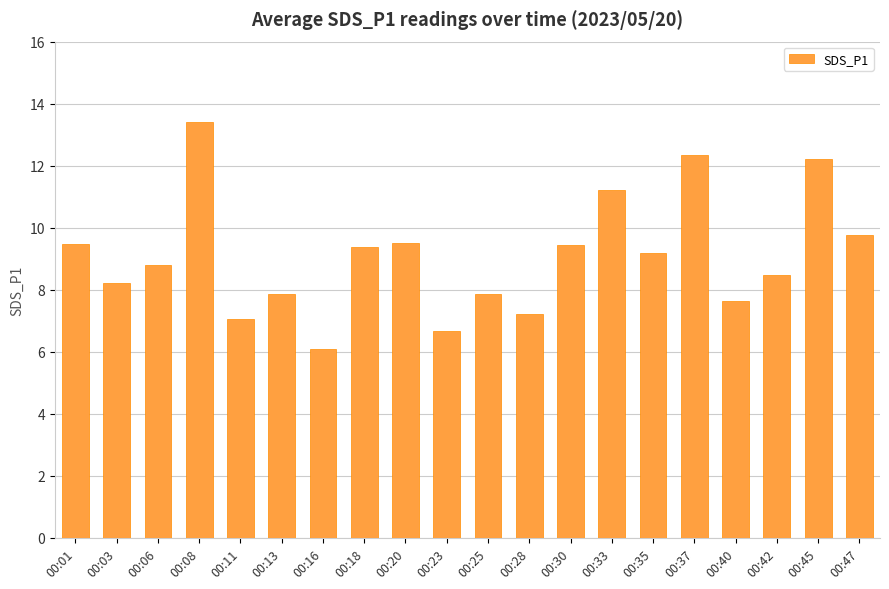

What is the maximum value shown in the chart?

13.4